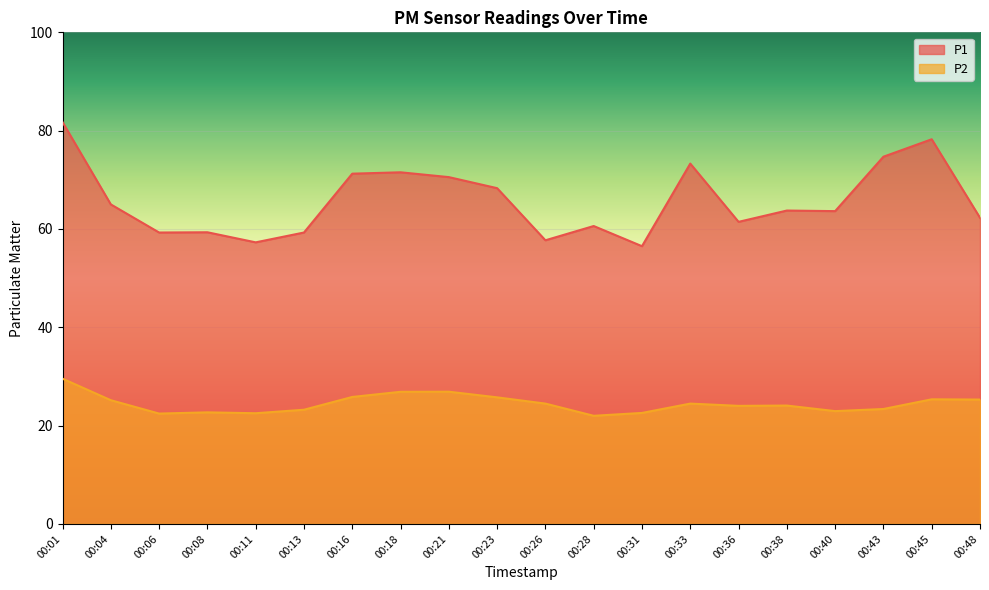

Between 00:16 and 00:18, which is larger?

00:18